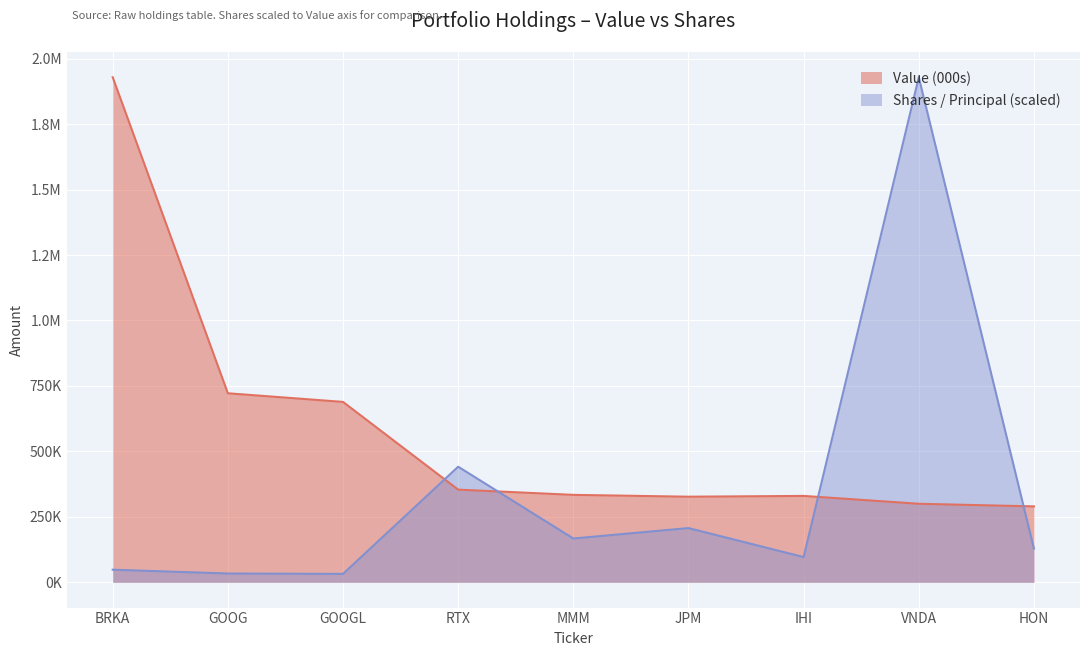

Reading right to left, transcribe all the data shown in this chart.

Value (000s): 290000.0	300000.0	330000.0	327000.0	334000.0	354000.0	689000.0	722000.0	1929000.0
Shares / Principal: 129050.1	1929000.0	96450.0	207174.6	167340.8	441548.1	32214.3	33661.1	48225.0